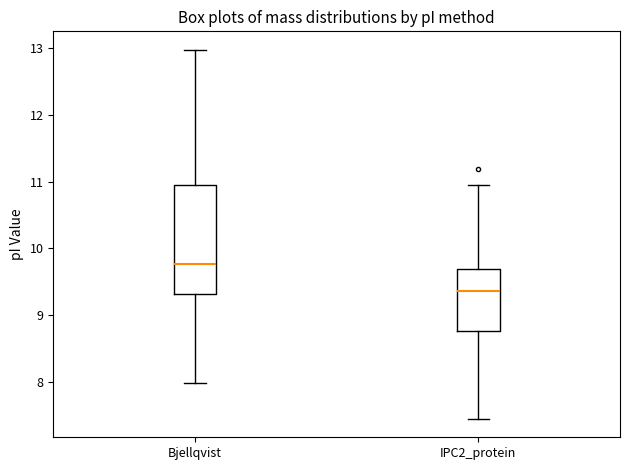

Reading left to right, read every box against the y-axis: the position of its median line, the range the box covers, and the ends of its whiskers. The values are not printed on the chart, so give them approximately, as read against the axis.

Bjellqvist: median 9.8, box 9.3 to 10.9, whiskers 8.0 to 13.0
IPC2_protein: median 9.4, box 8.8 to 9.7, whiskers 7.5 to 11.0